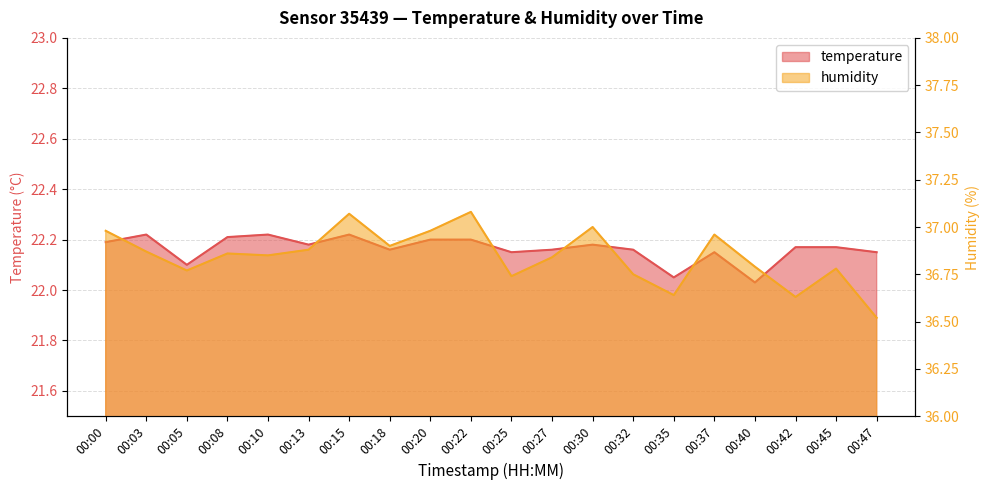

Rank the series at 00:15 from highest to lowest value.

humidity, temperature